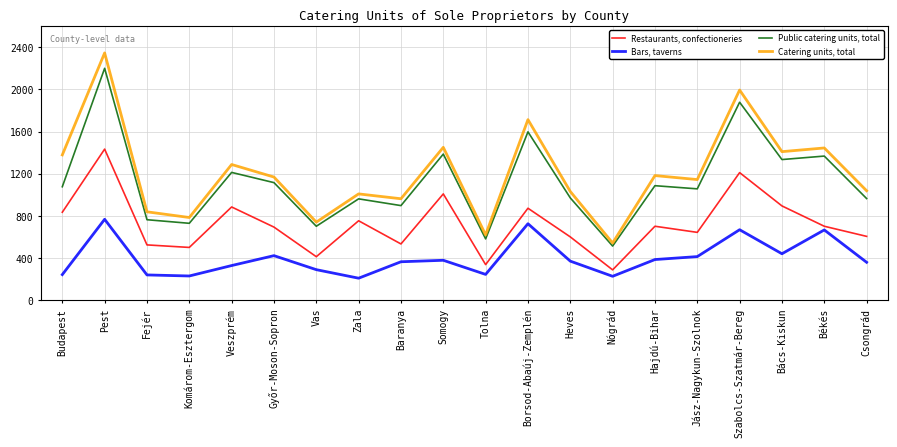

The value of Catering units, total at Veszprém is 1837. True or false?

False